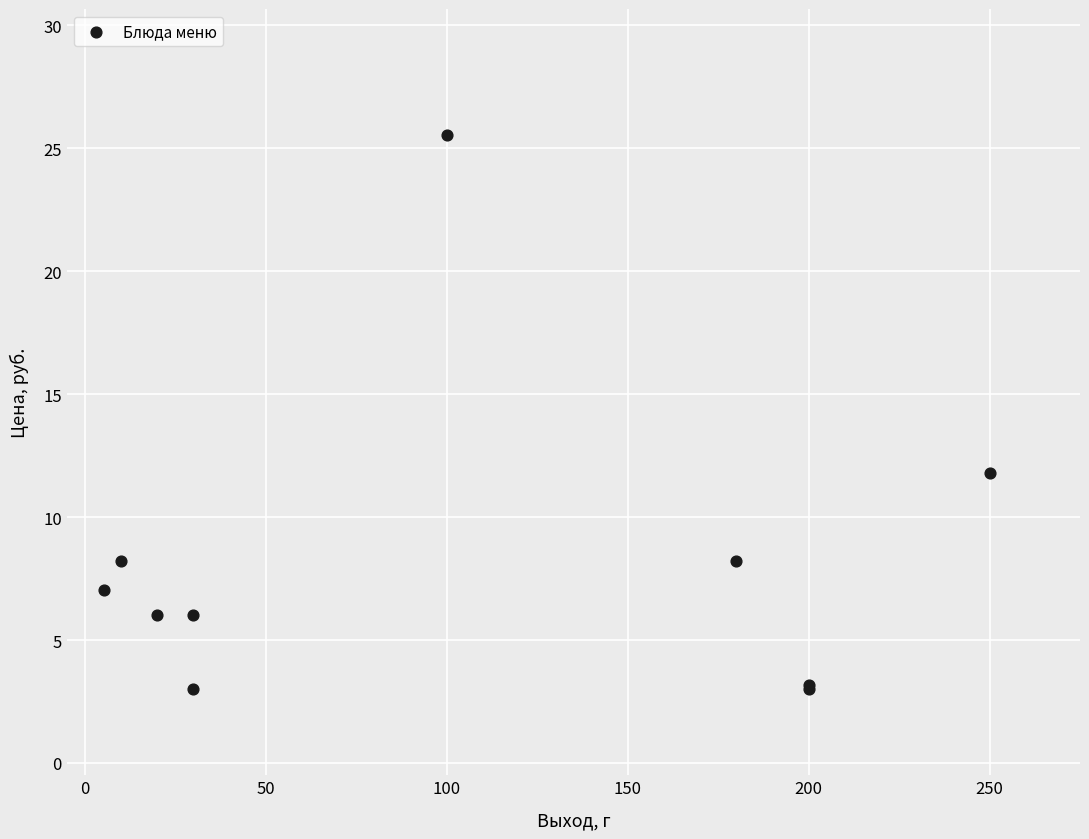

What Y value in the scatter plot is closest to 14?

11.8